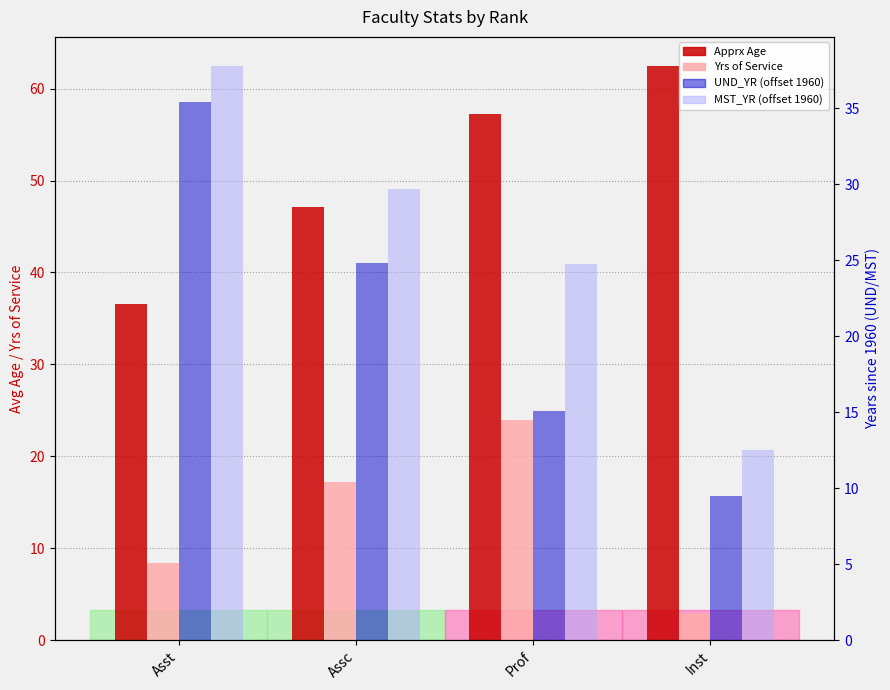

At which label does Yrs of Service first exceed 17?

Assc